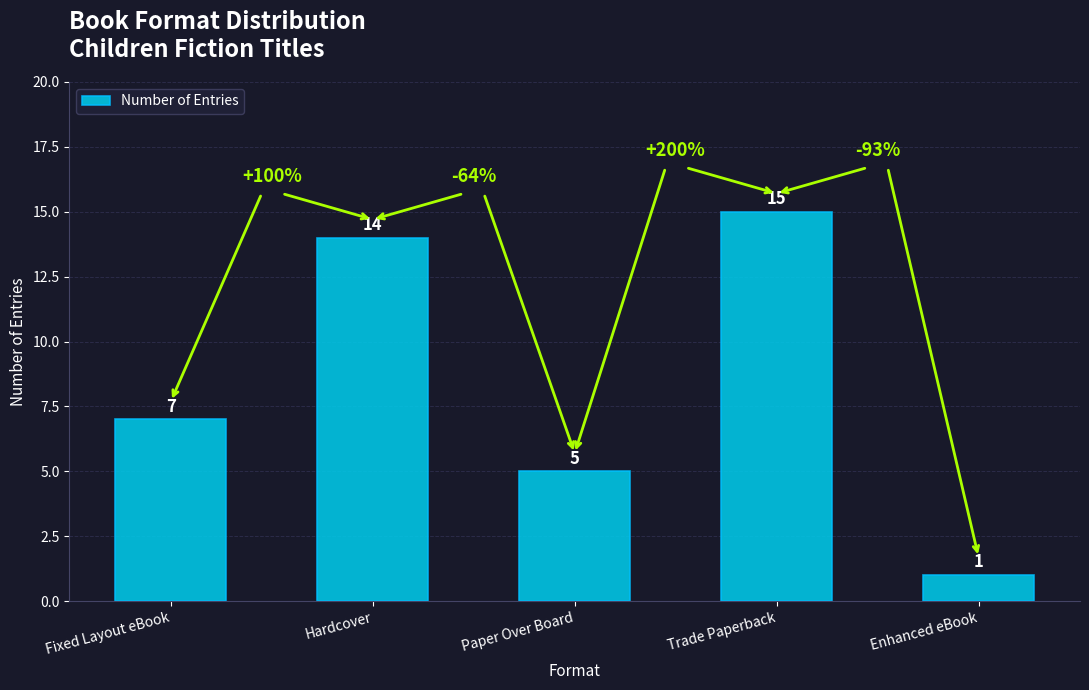

Reading left to right, what are all the values shown in this chart?

Fixed Layout eBook=7	Hardcover=14	Paper Over Board=5	Trade Paperback=15	Enhanced eBook=1